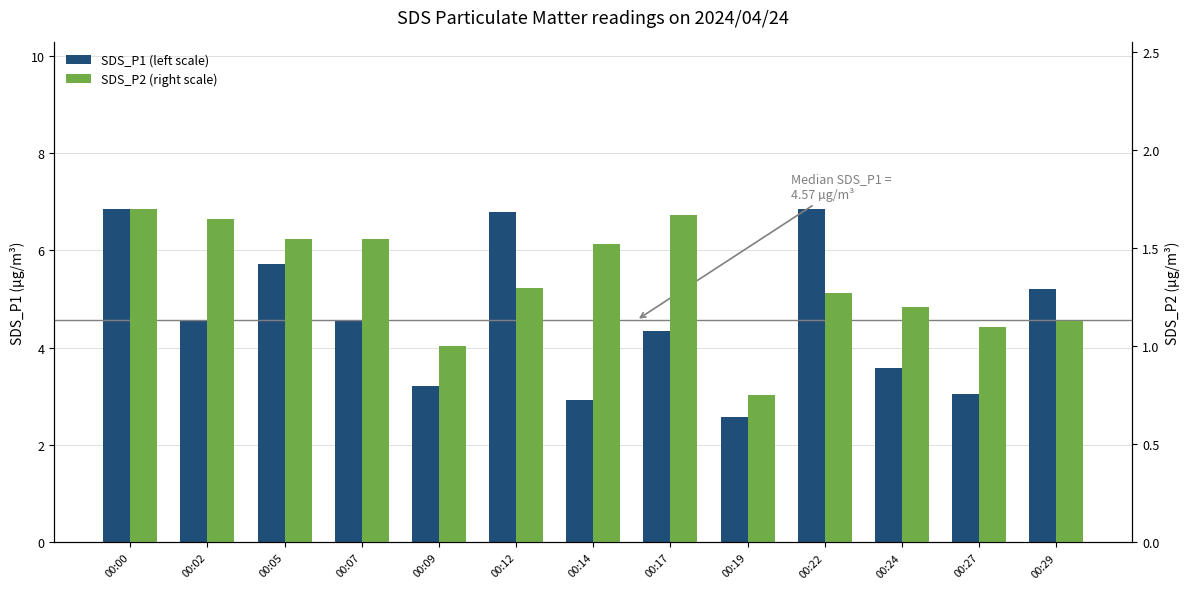

The SDS_P1 (left scale) series shows 7.8 at 00:02. True or false?

False